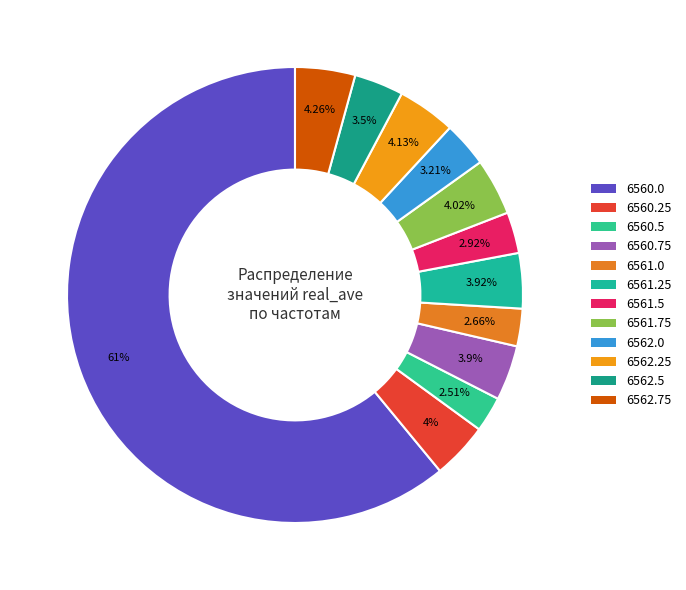

What is the total percentage of 6562.0 and 6562.25?

7.3%